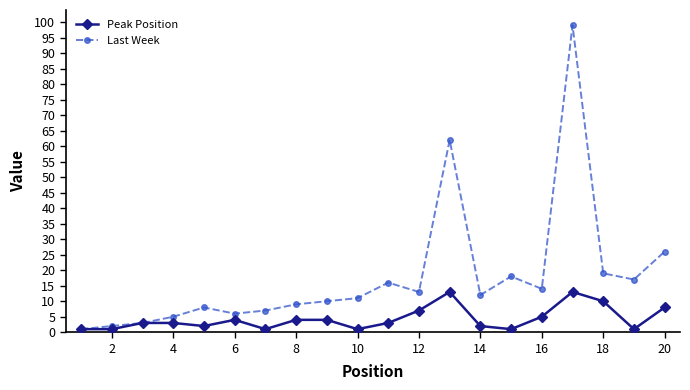

Rank the series by their average value, from lowest to highest.

Peak Position, Last Week